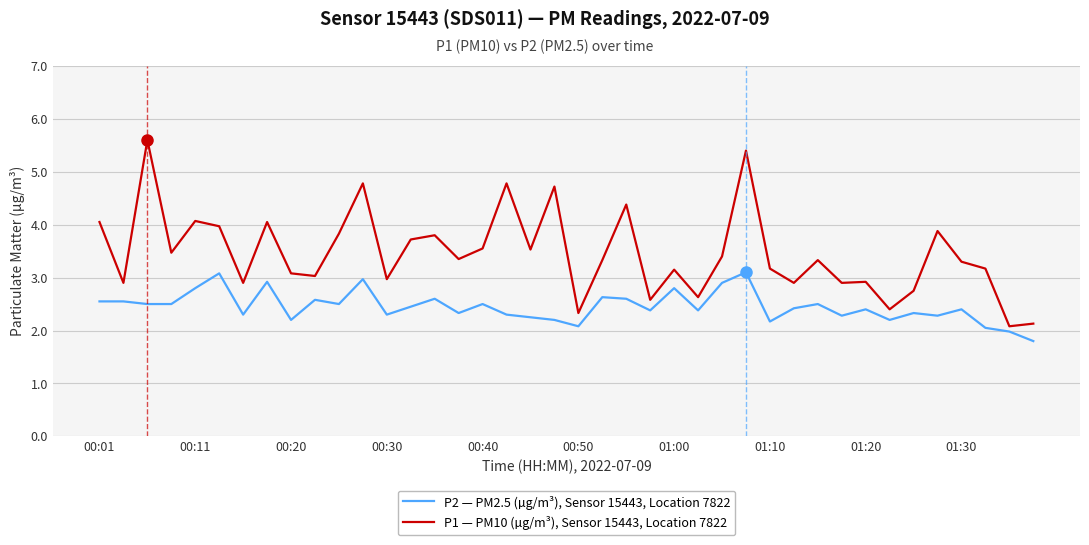

What is the smallest value displayed?

1.8